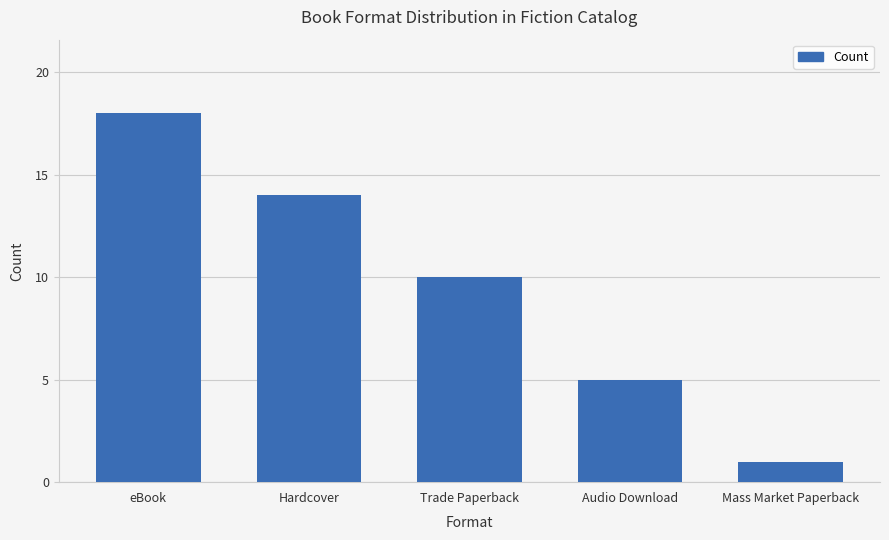

What is the sum of the values at Trade Paperback and eBook?

28